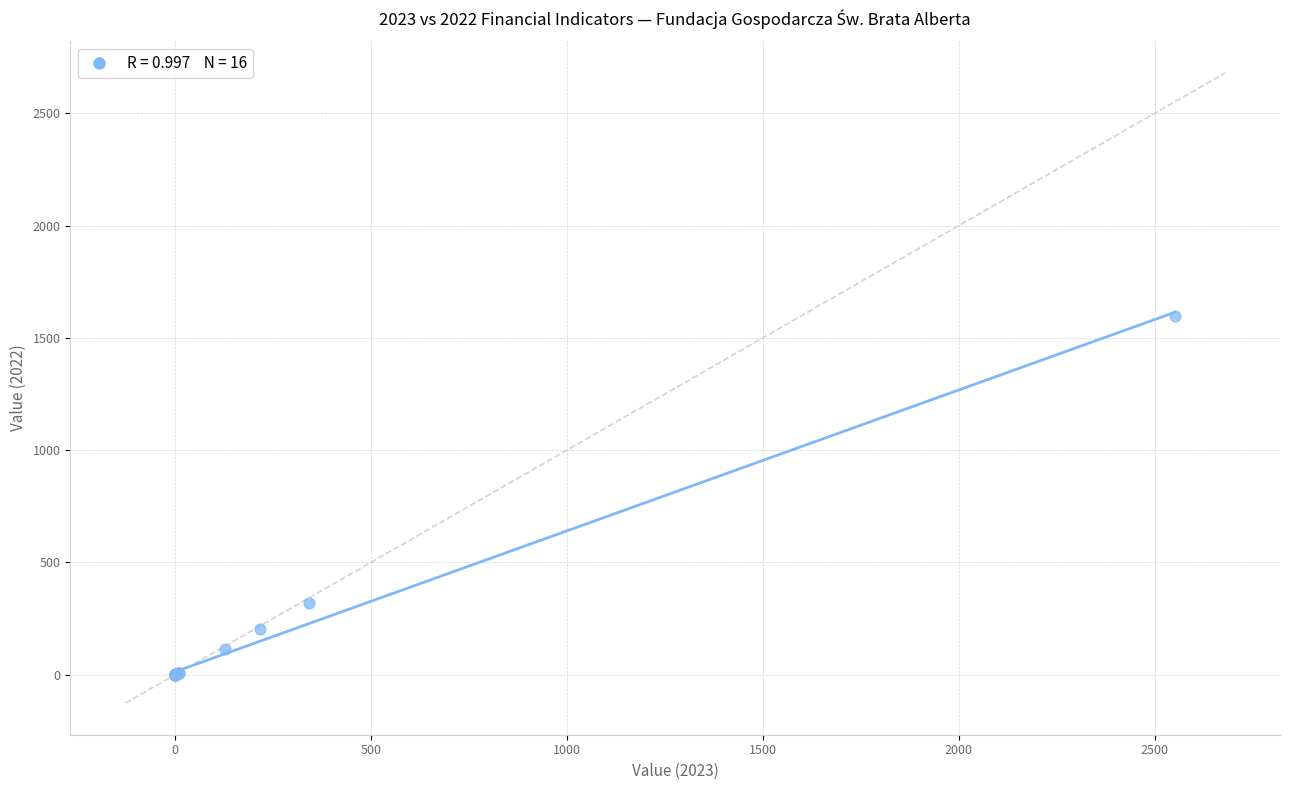

What Y value in the scatter plot is closest to 798?

316.8